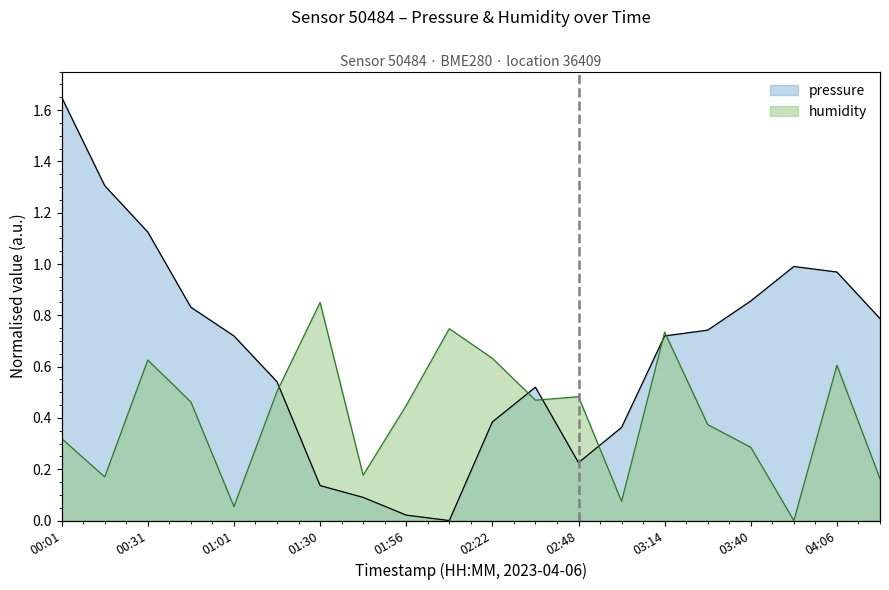

Reading right to left, list all the values displayed in this chart.

pressure: 0.8	1.0	1.0	0.9	0.7	0.7	0.4	0.2	0.5	0.4	0.0	0.0	0.1	0.1	0.5	0.7	0.8	1.1	1.3	1.6
humidity: 0.2	0.6	0.0	0.3	0.4	0.7	0.1	0.5	0.5	0.6	0.7	0.4	0.2	0.8	0.5	0.1	0.5	0.6	0.2	0.3